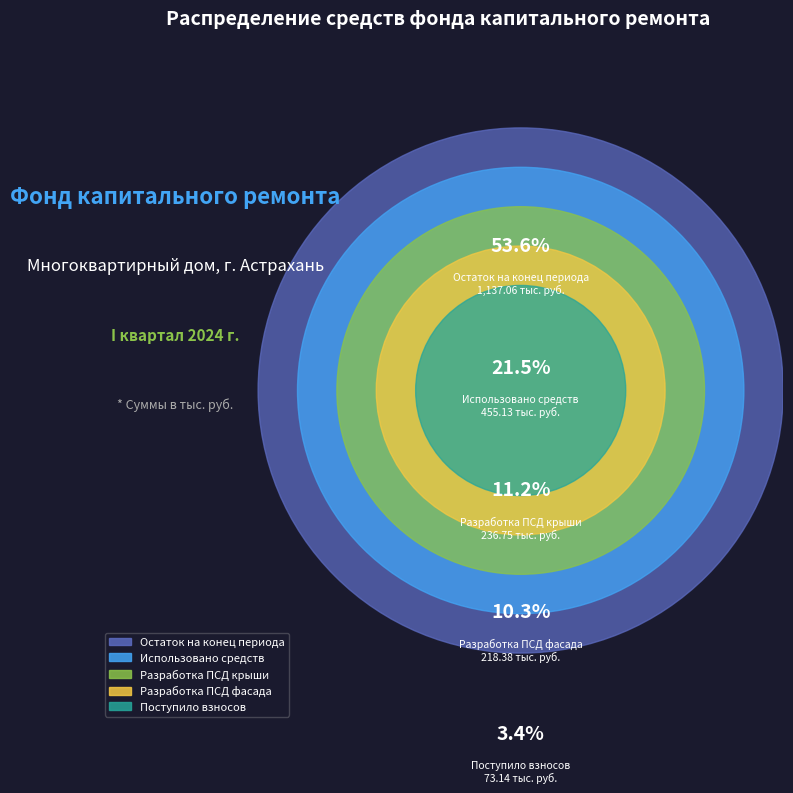

Is there any slice that represents more than half of the pie?

Yes